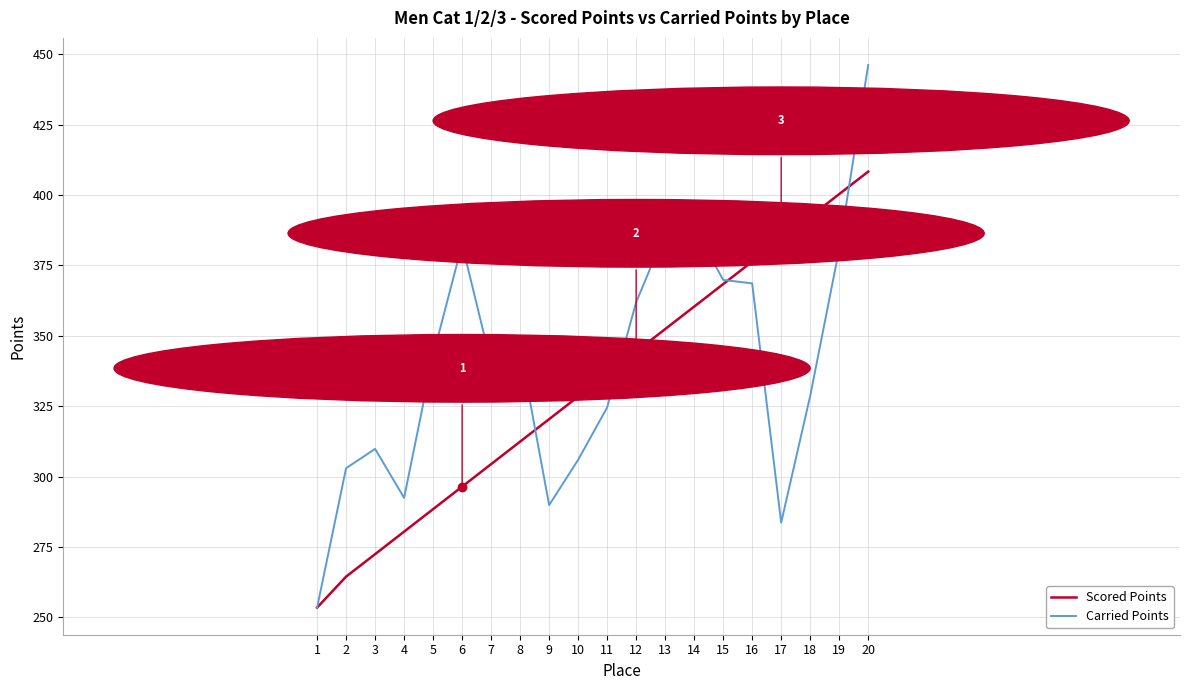

How many values in the Carried Points series are below 342?

10